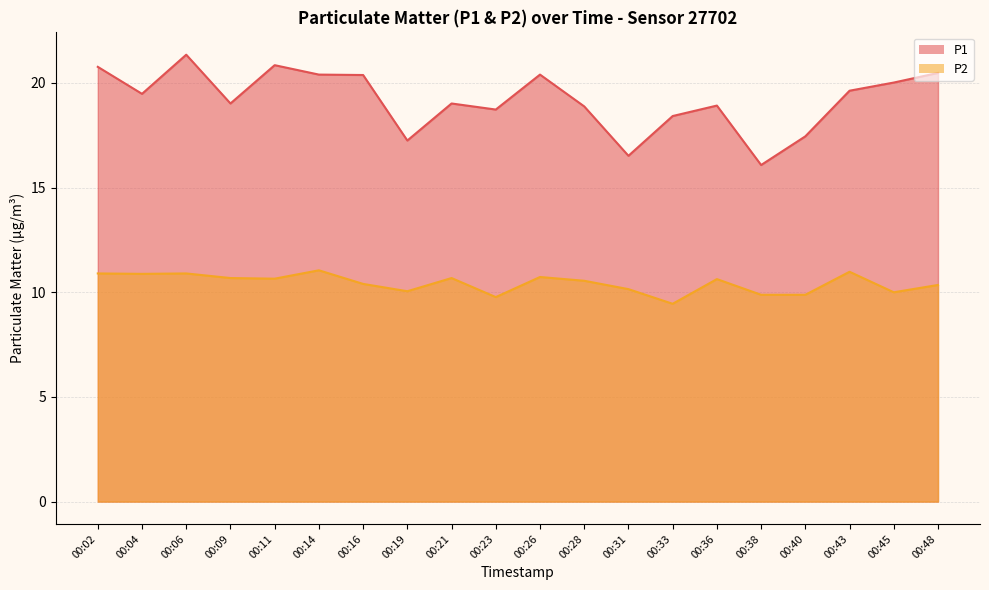

Which label corresponds to the smallest value in the chart?

00:33